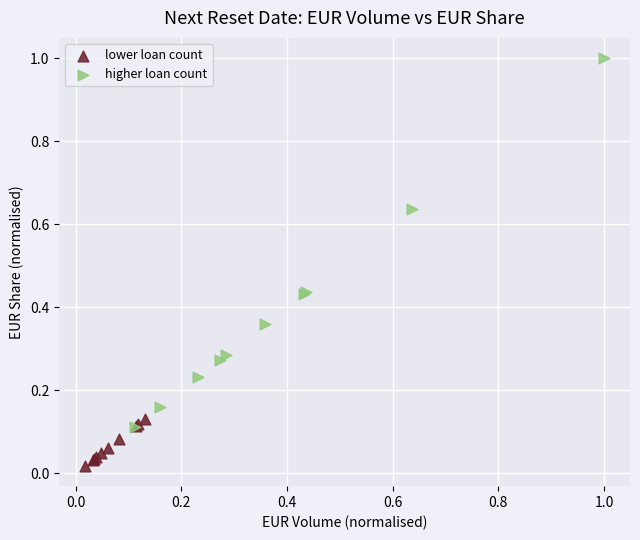

Which series contains the highest Y value?

higher loan count